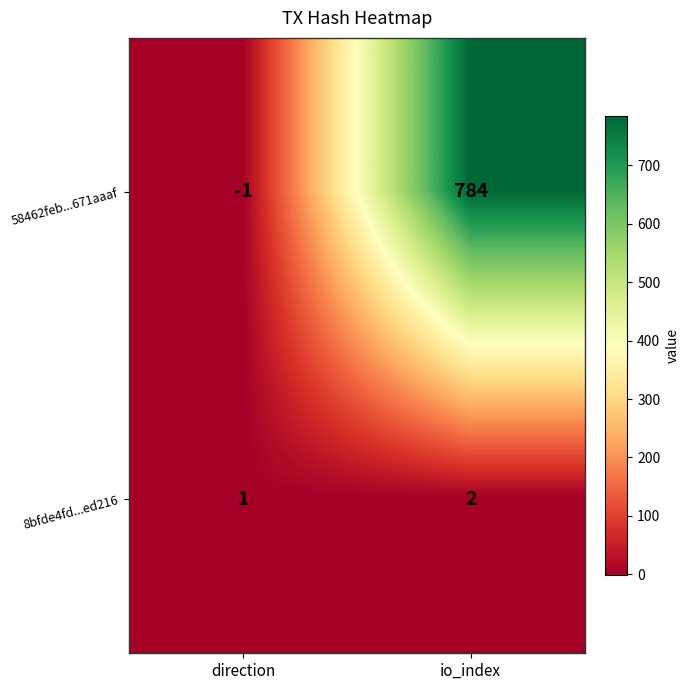

Reading left to right, extract all data points from this chart.

58462feb...671aaaf: -1	784
8bfde4fd...ed216: 1	2